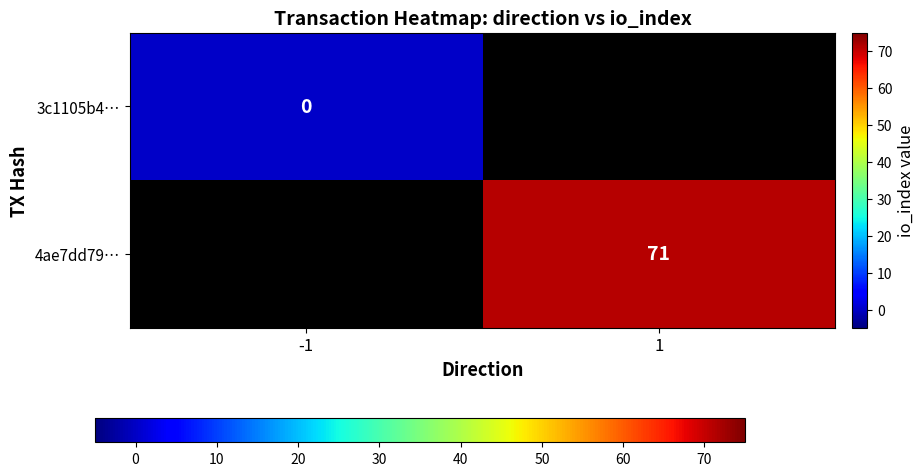

What is the greatest value displayed?

71.0